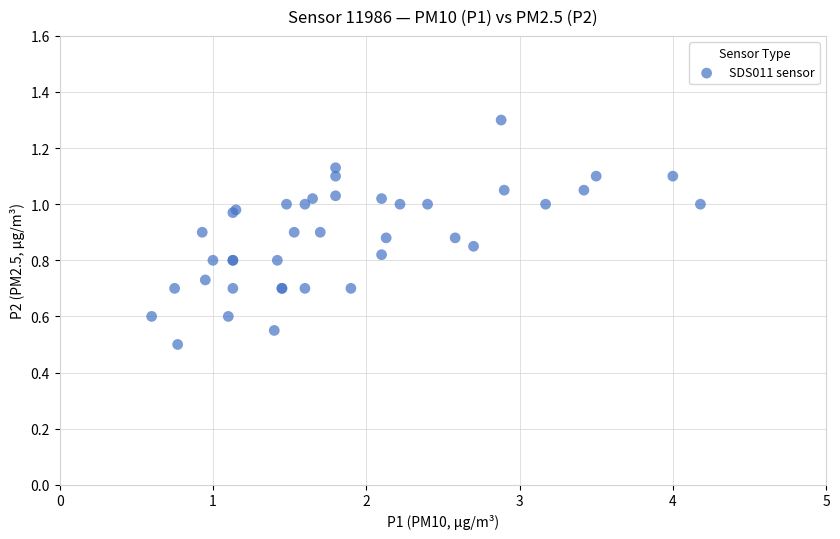

What Y value in the scatter plot is closest to 0?

0.5